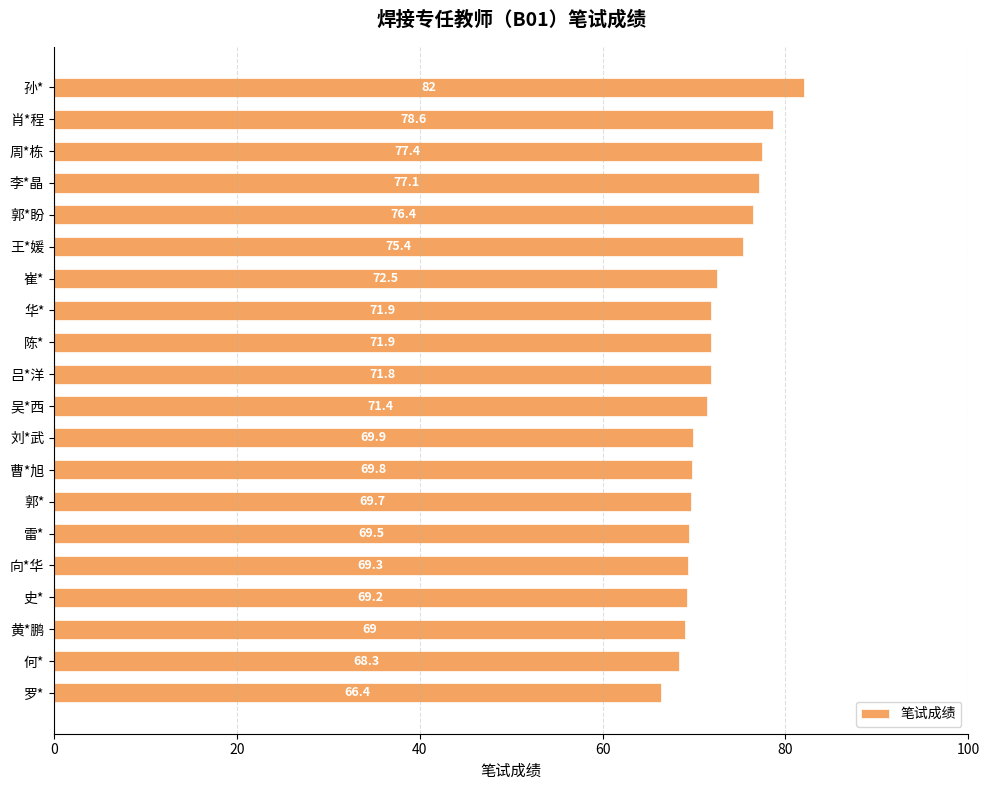

The chart shows a value of 115.2 at 郭*. True or false?

False